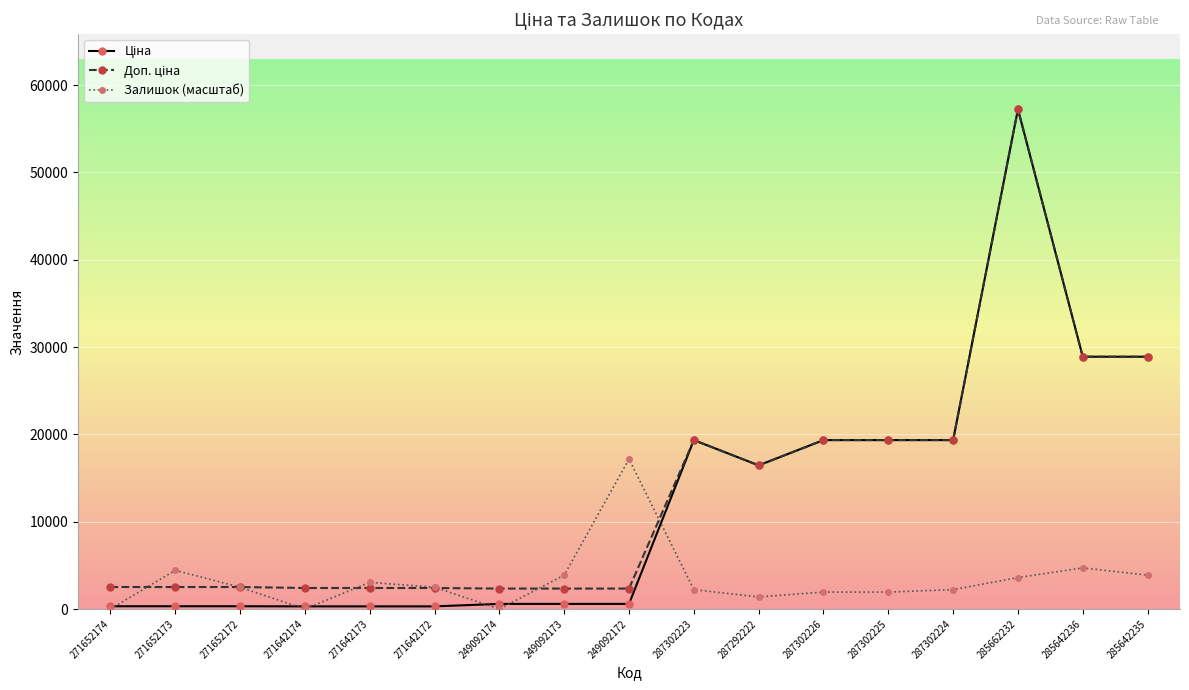

How many lines are shown in the chart?

3